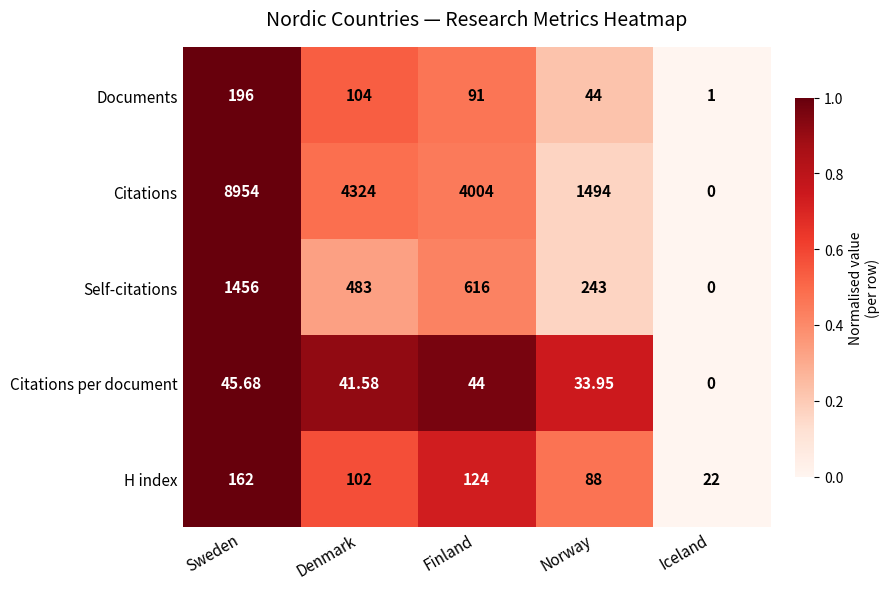

Which series has the widest spread of values?

Citations